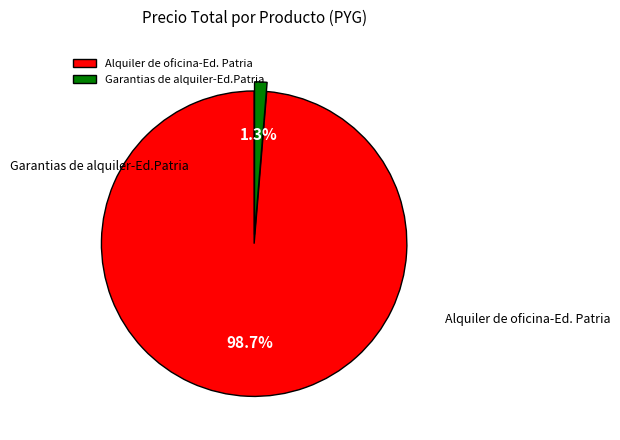

Which category has the smallest portion of the pie?

Garantias de alquiler-Ed.Patria